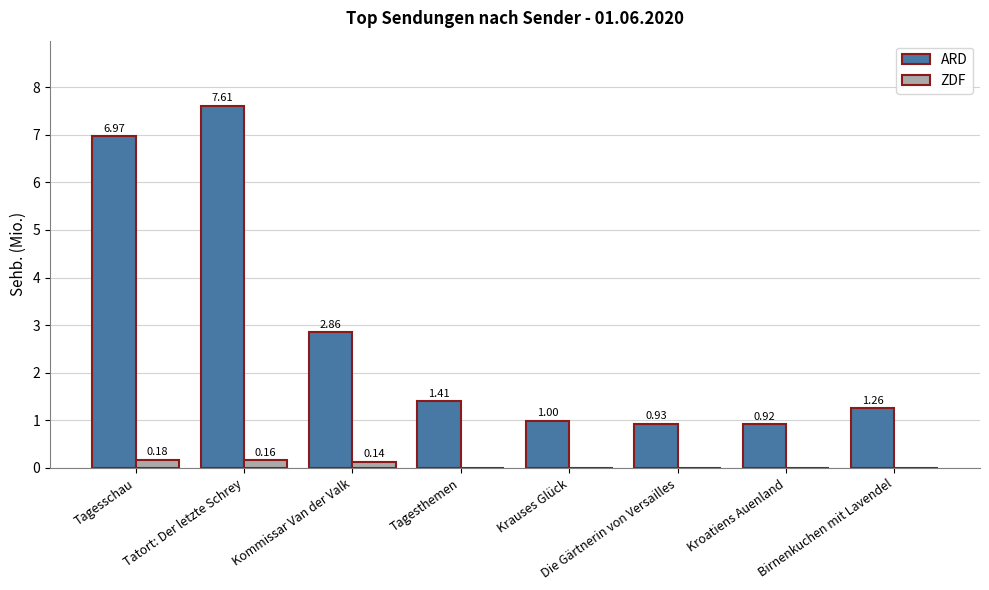

Which series has the largest total across all categories?

ARD